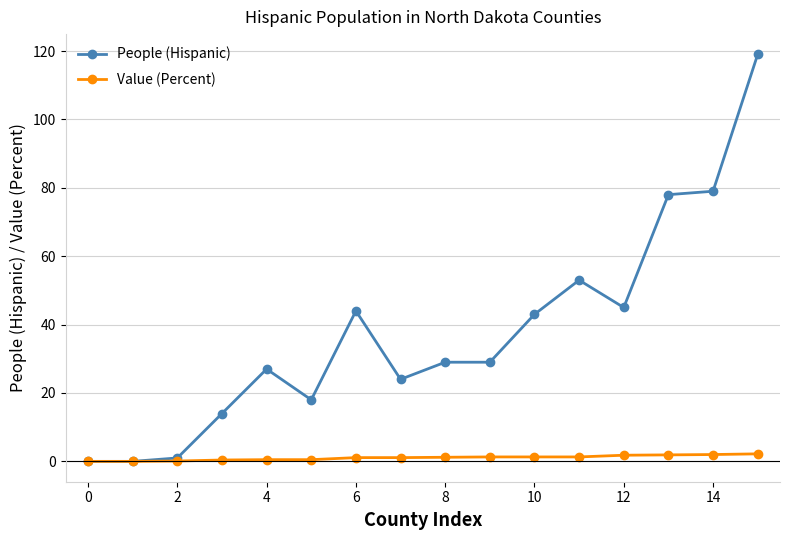

What is the value of the People (Hispanic) point at the 12th from the left?

53.0